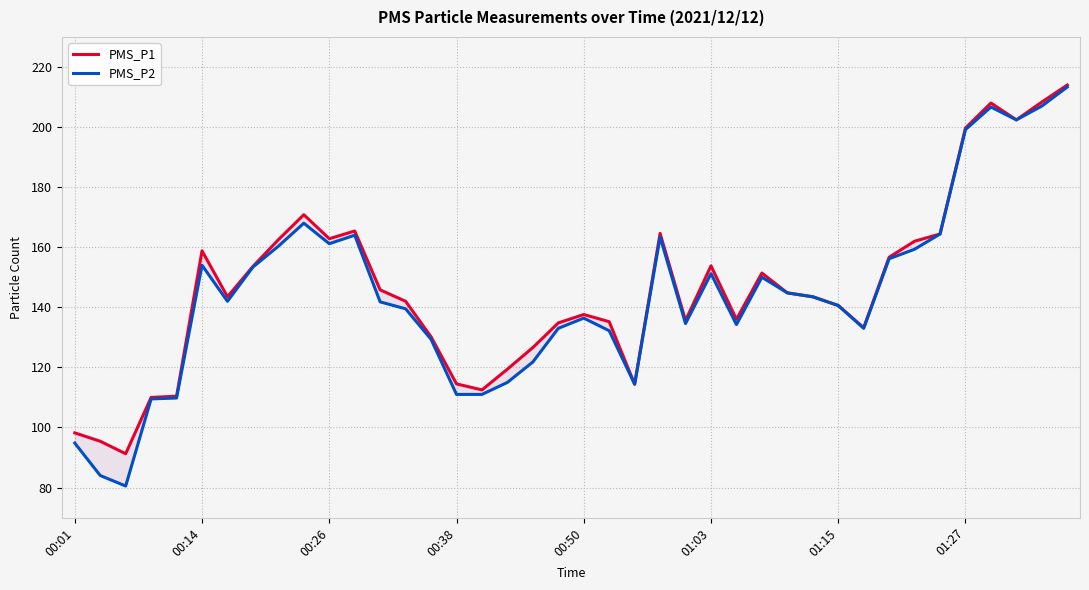

True or false: PMS_P2 and PMS_P1 intersect in this chart.

False